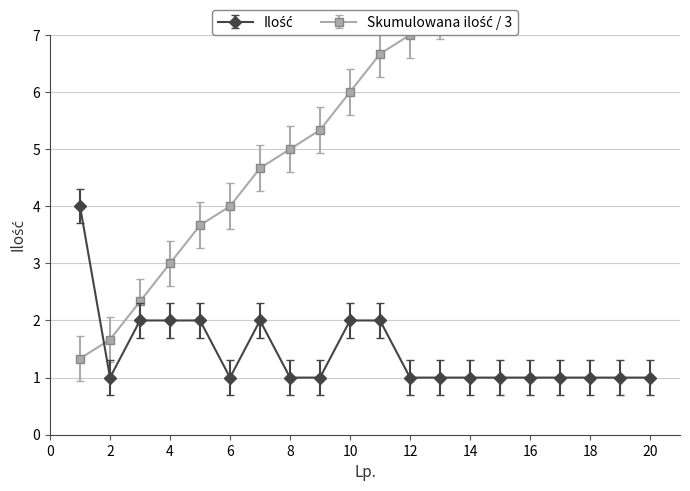

Where is the data nearest to the value 2?

3